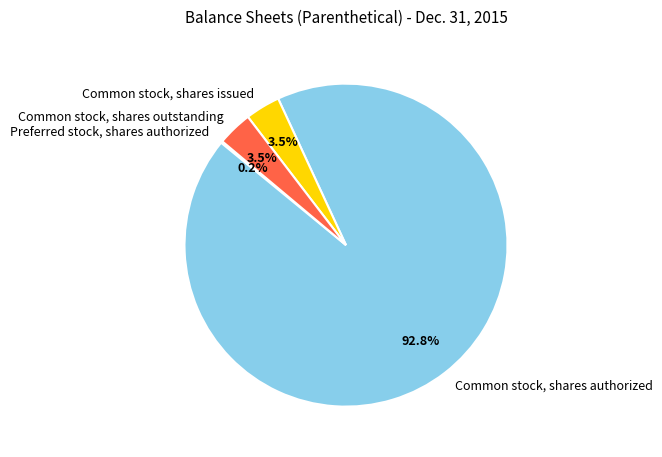

Does Common stock, shares issued account for over 50% of the chart?

No